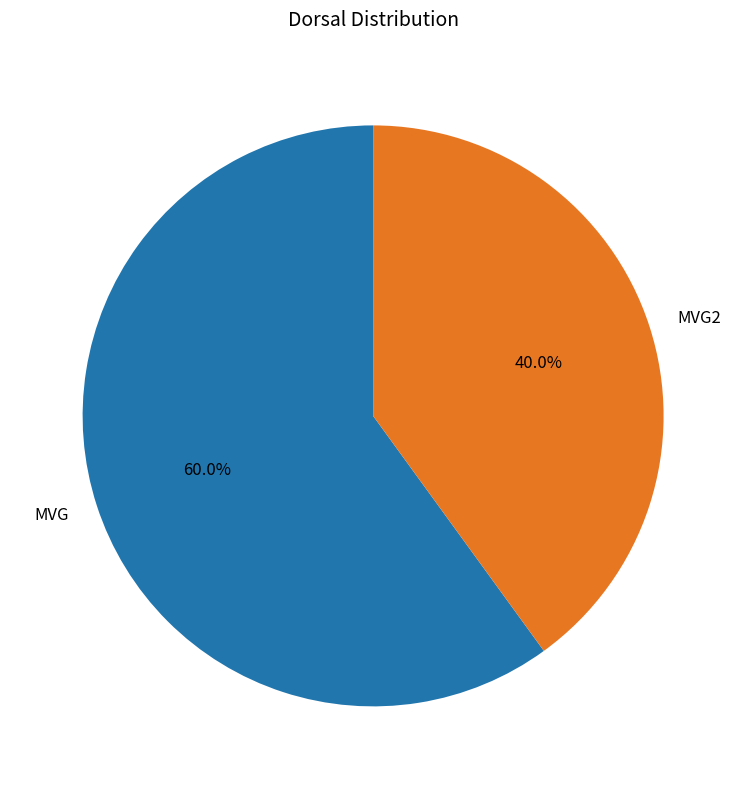

What is the largest slice in the pie chart?

MVG